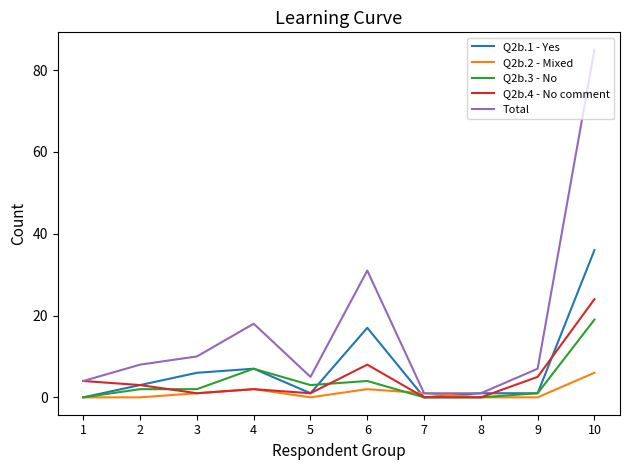

Rank the series by their maximum value, from highest to lowest.

Total, Q2b.1 - Yes, Q2b.4 - No comment, Q2b.3 - No, Q2b.2 - Mixed